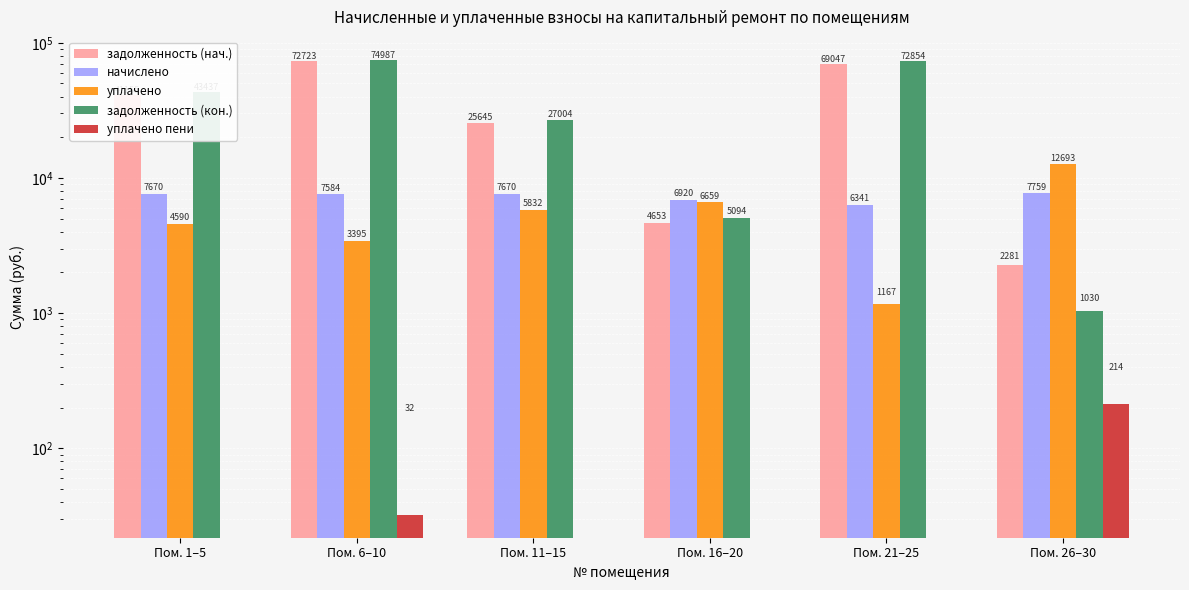

At how many categories does at least one series exceed 38250?

3